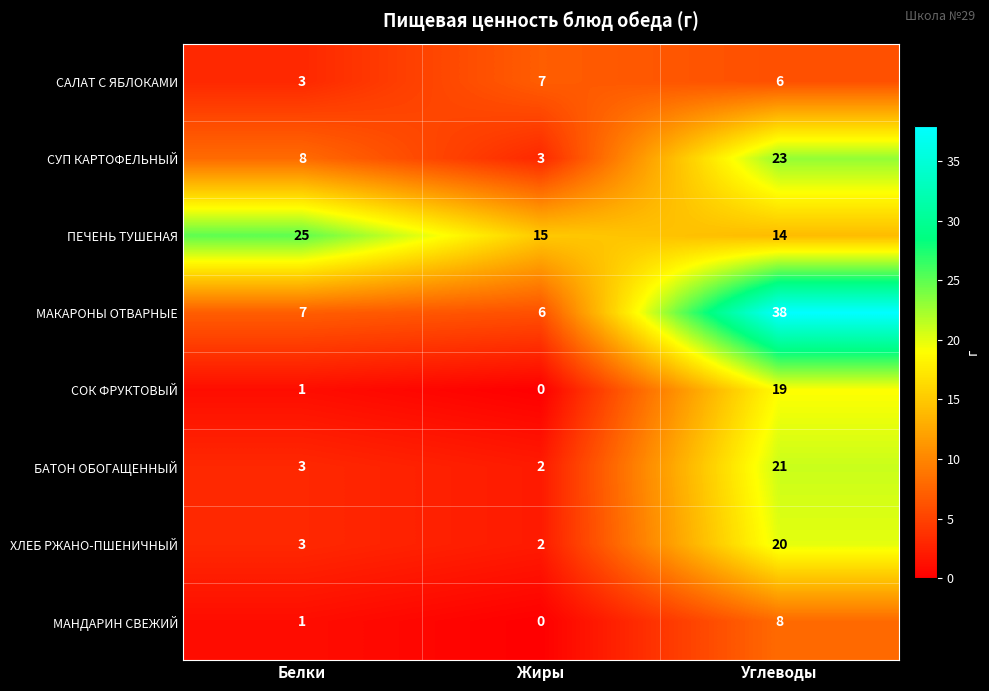

At which category does the chart reach its peak across all series?

Углеводы